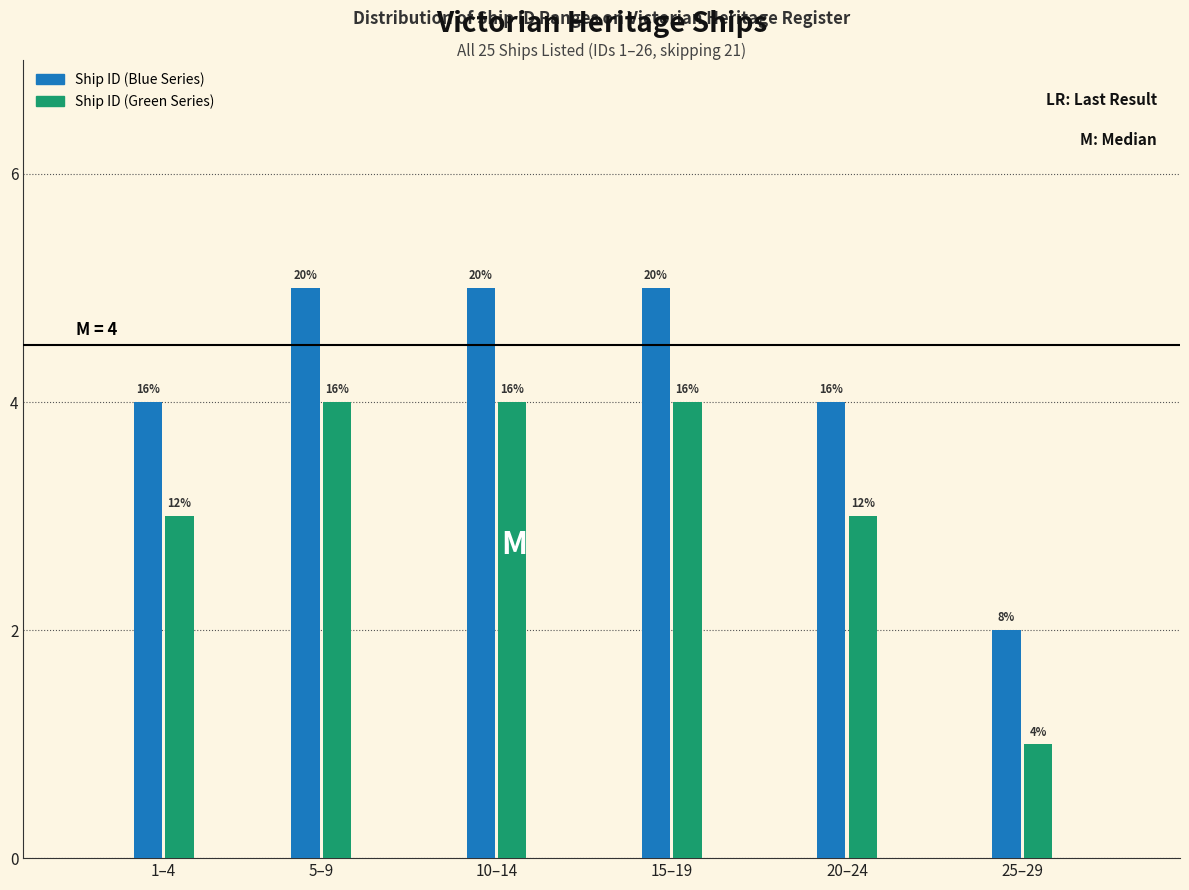

What are all the series names shown in the legend?

Ship ID (Blue Series), Ship ID (Green Series)